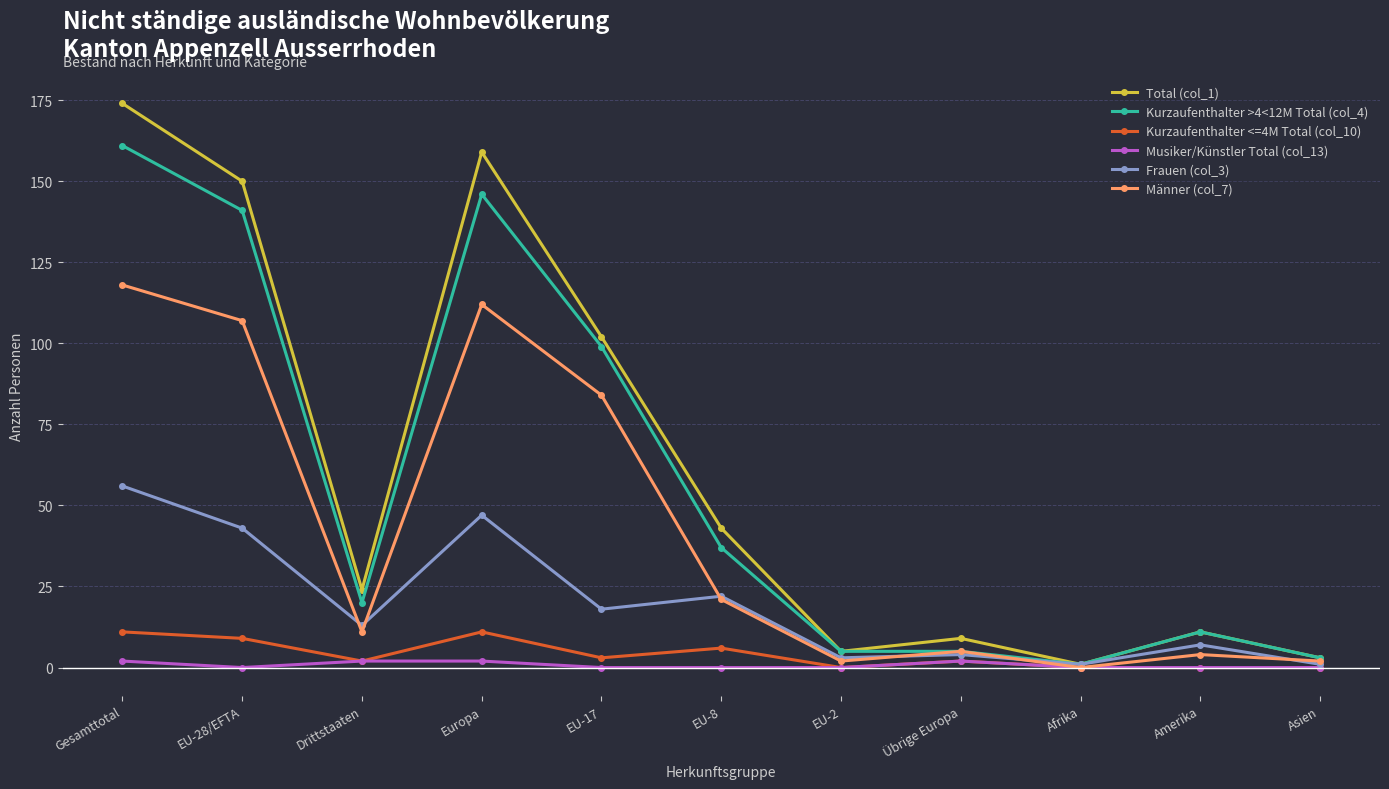

Is the value of Total (col_1) at EU-2 greater than the value of Kurzaufenthalter <=4M Total (col_10) at Asien?

Yes